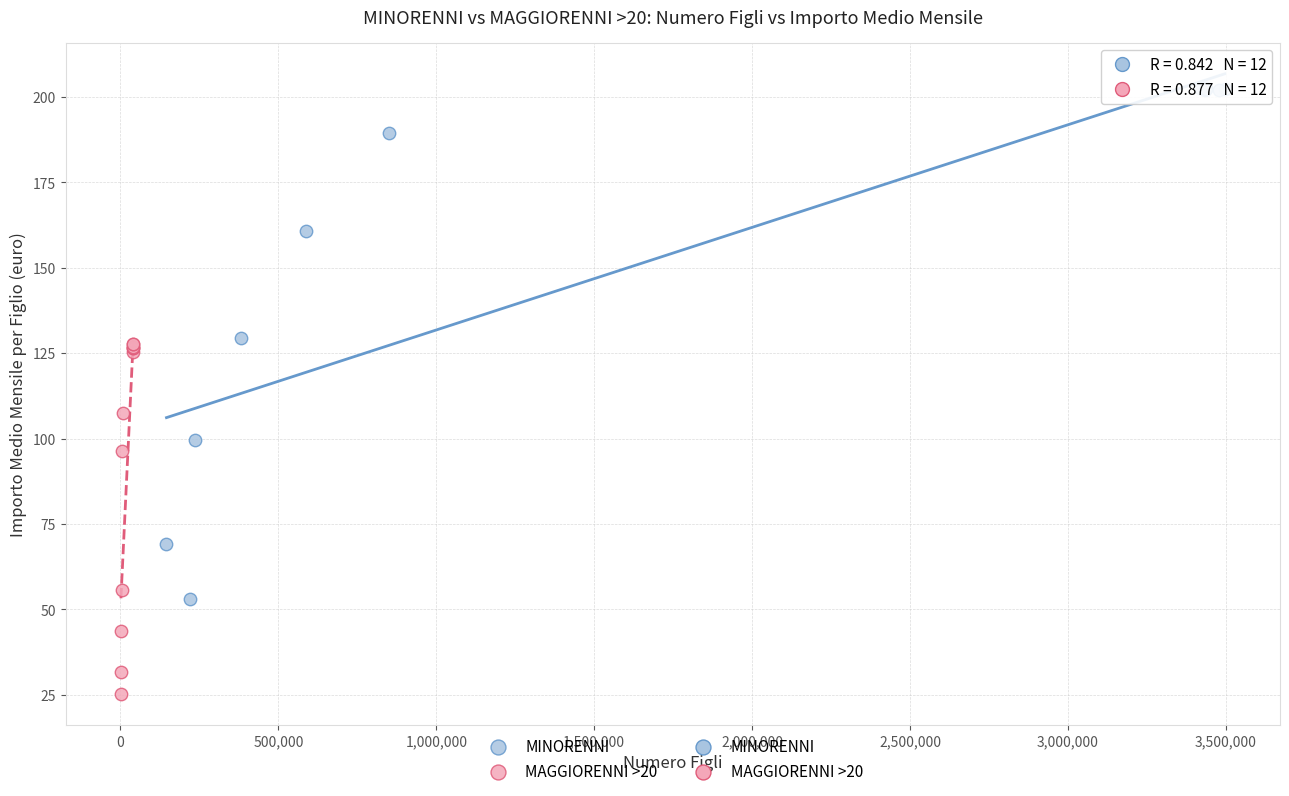

Which series reaches the maximum Y coordinate?

MINORENNI